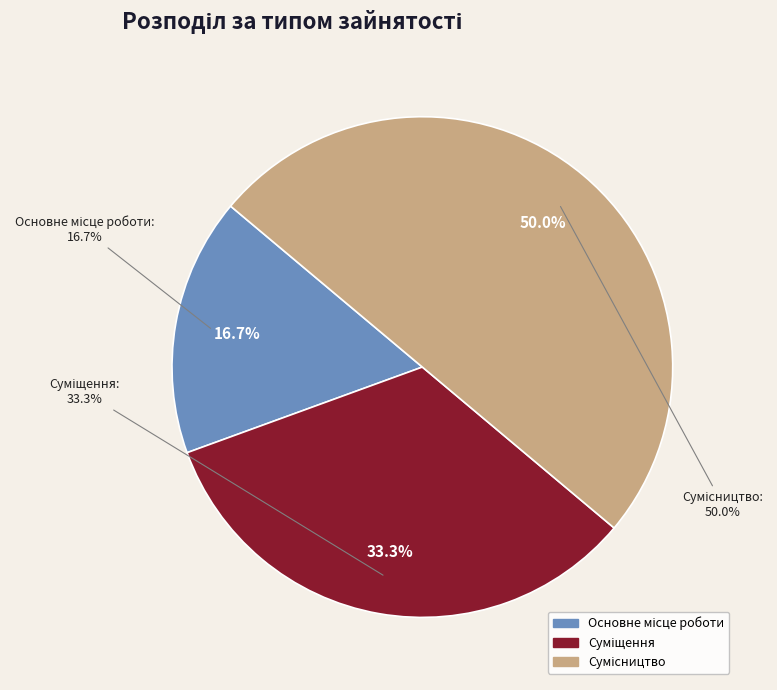

Approximately how many times larger is the value at Сумісництво compared to Основне місце роботи?

3.0